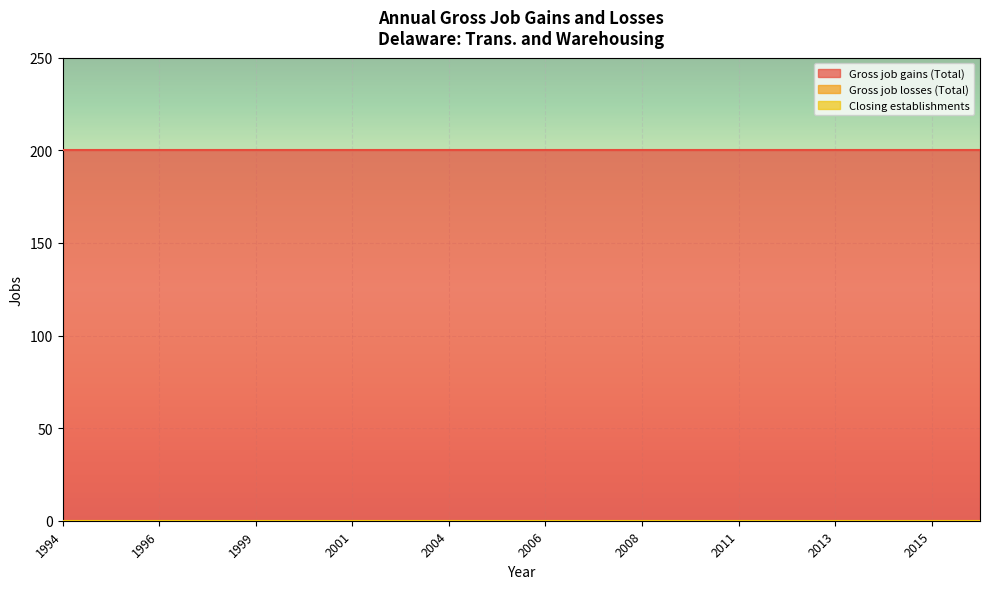

How many lines are shown in the chart?

3